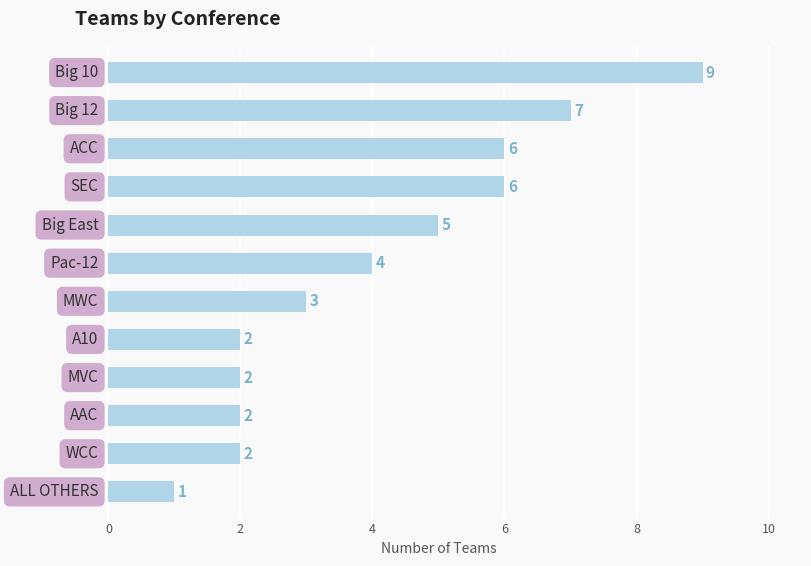

Reading bottom to top, transcribe all the data shown in this chart.

1	2	2	2	2	3	4	5	6	6	7	9